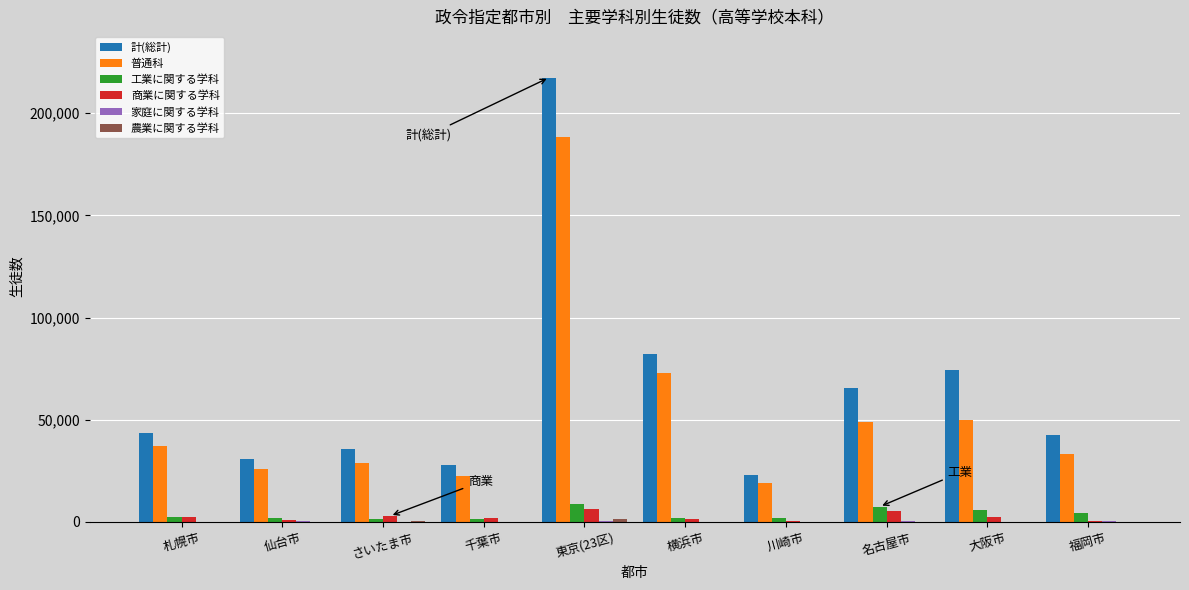

Which series has the widest spread of values?

計(総計)